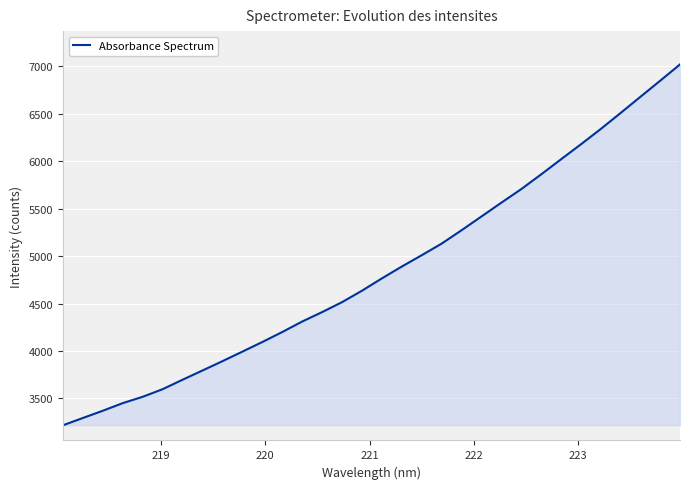

What is the maximum value shown in the chart?

7019.1